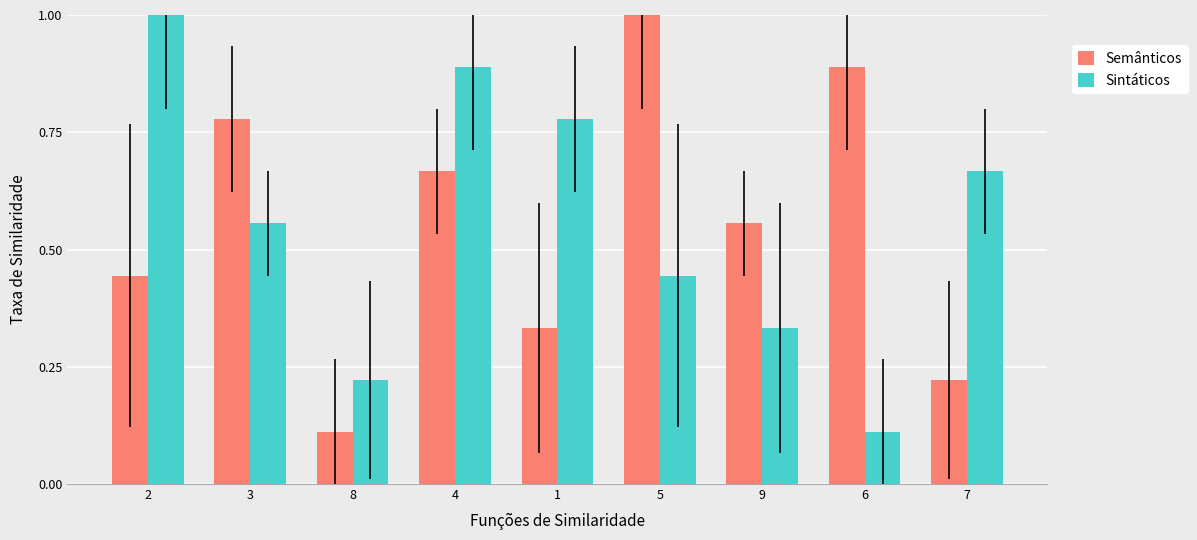

Which category has the lowest value in the Sintáticos series?

6